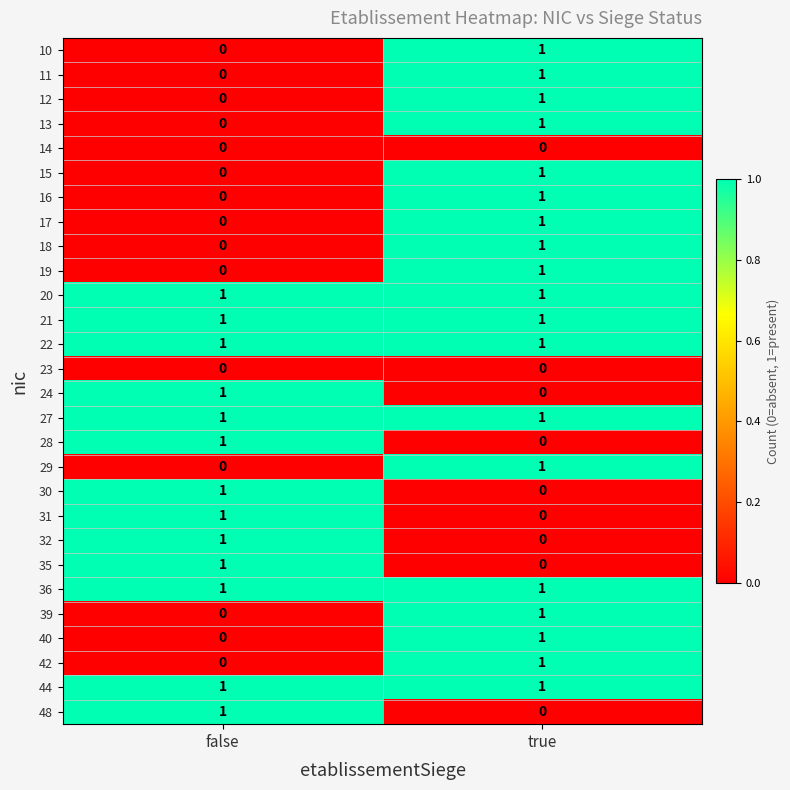

Where is 30 nearest to the value 0?

true